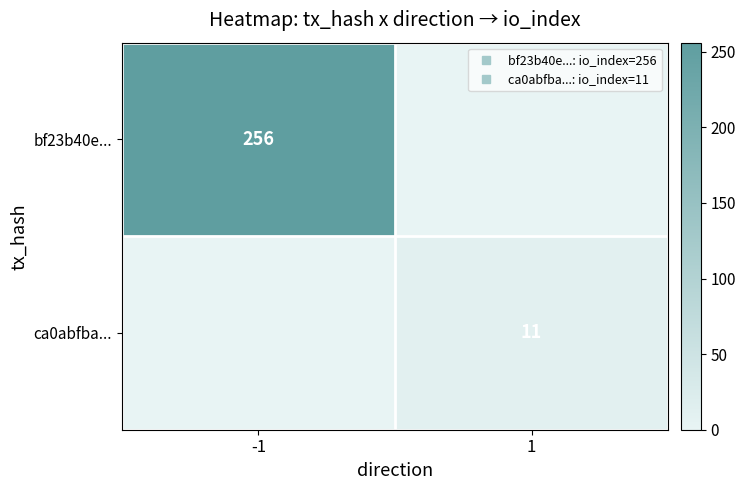

What is the average value of the bf23b40e... series?

128